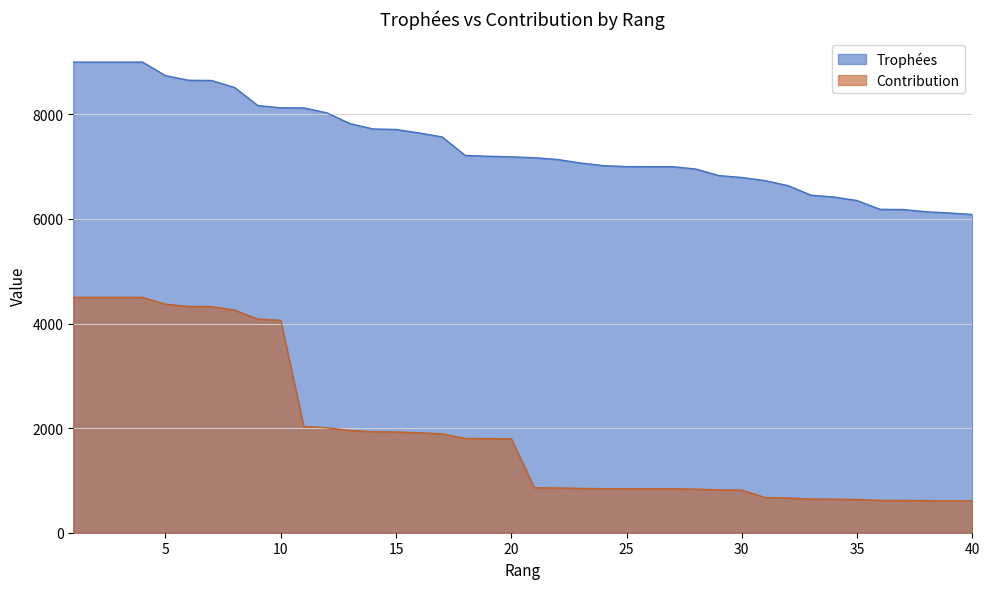

At which label does Trophées first exceed 7188?

1